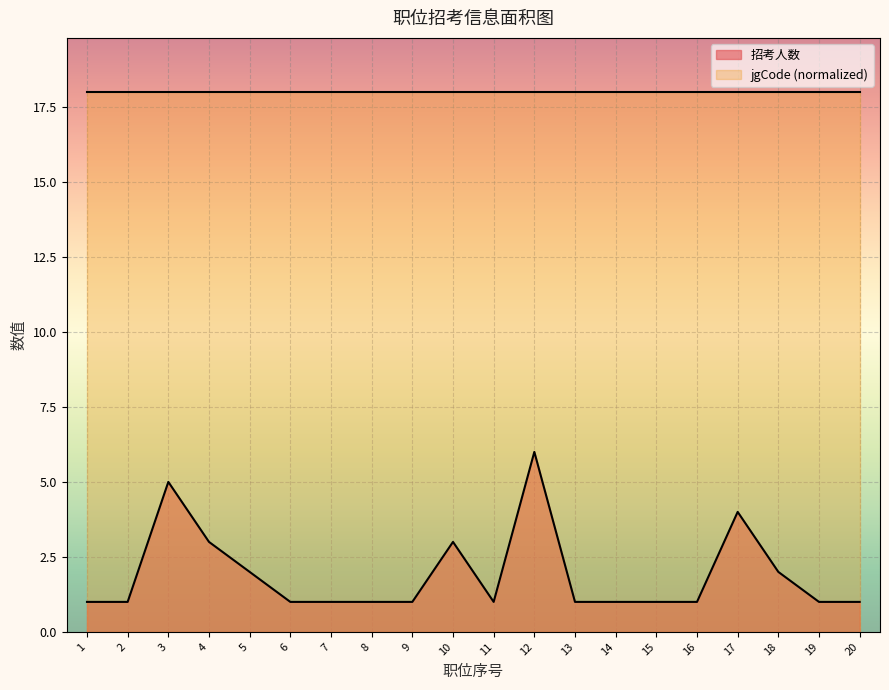

Reading left to right, what are all the values shown in this chart?

1	1	5	3	2	1	1	1	1	3	1	6	1	1	1	1	4	2	1	1